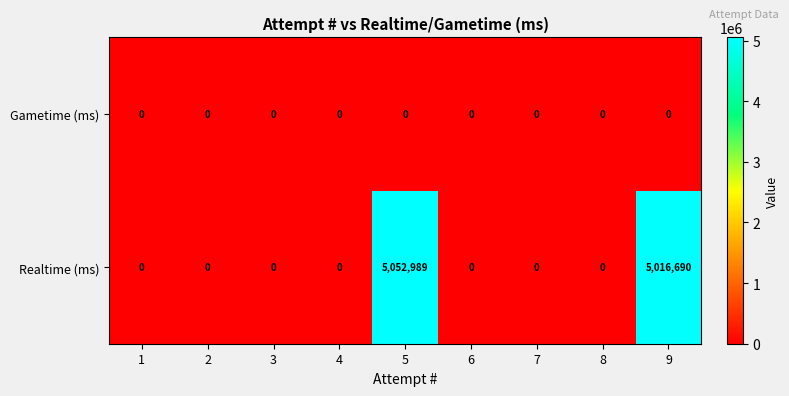

Rank the series by their maximum value, from highest to lowest.

Realtime (ms), Gametime (ms)